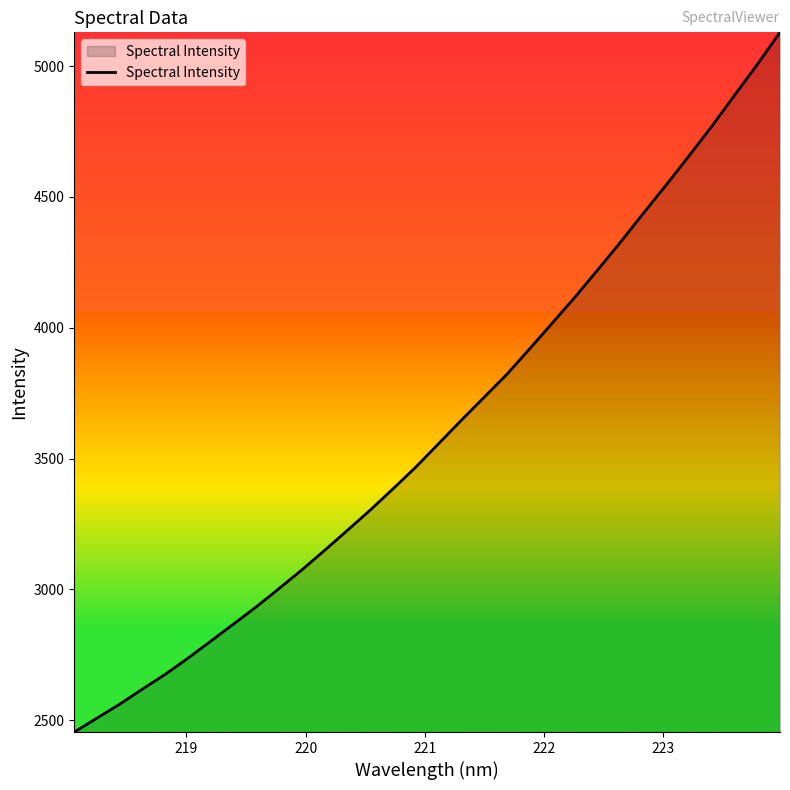

What is the smallest value displayed?

2454.7